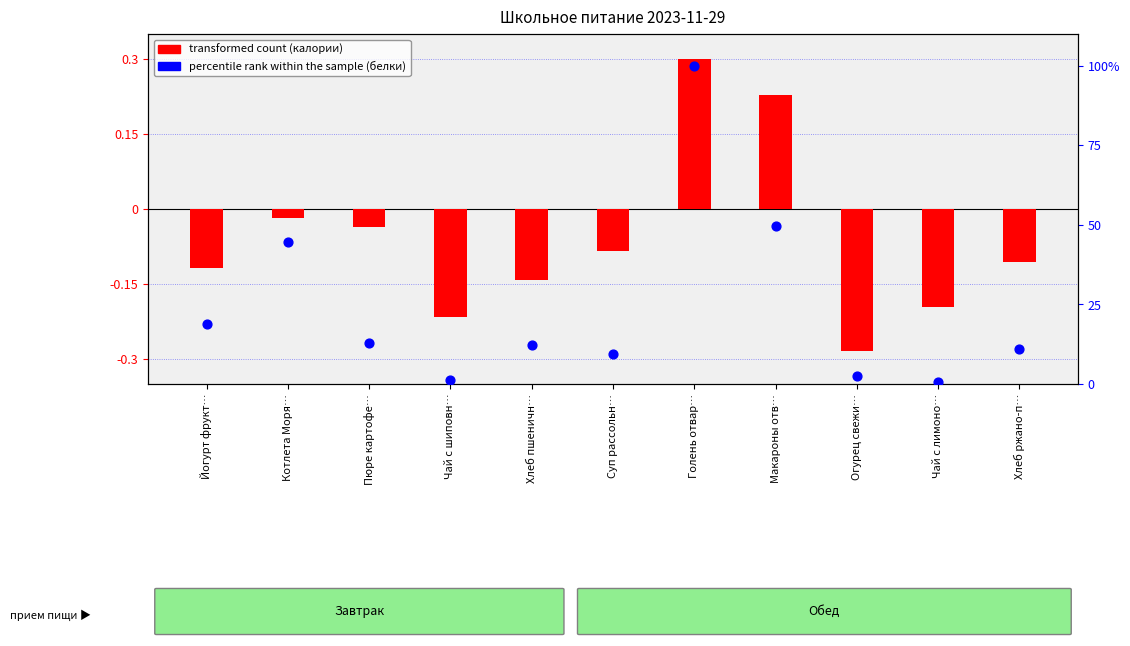

At which category is the sum across all series the highest?

Голень отвар…